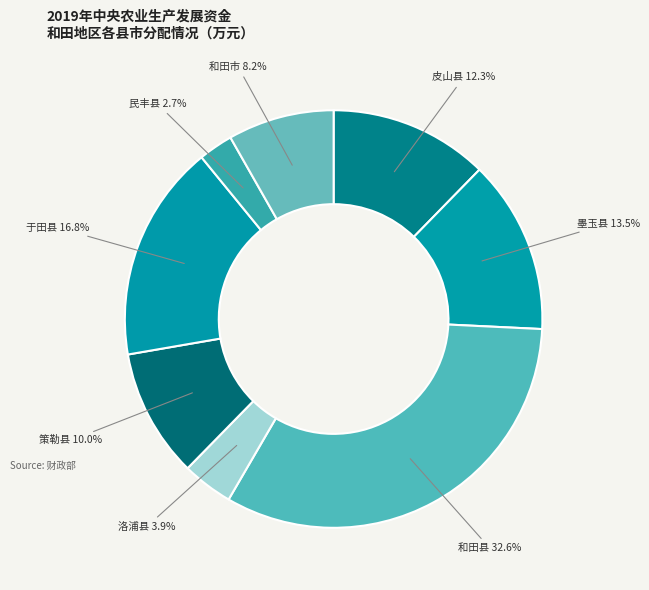

Count the number of slices in the pie.

8